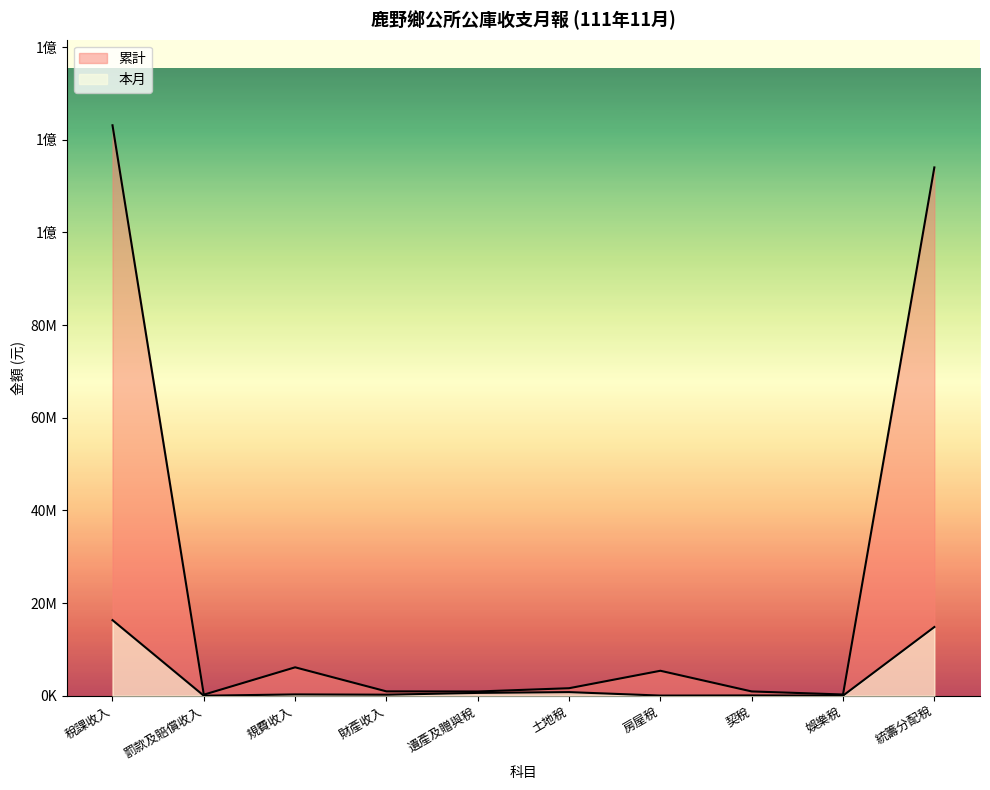

True or false: 累計 and 本月 intersect in this chart.

False